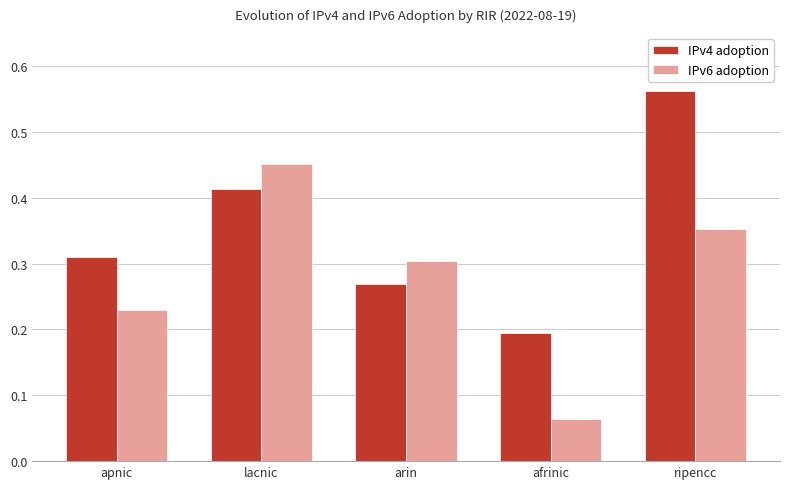

Count the number of data series in this chart.

2